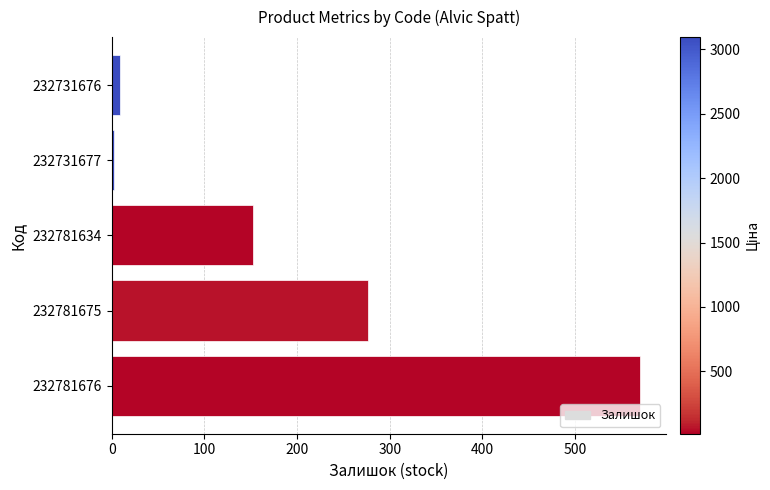

List the labels in order of value, smallest first.

232731677, 232731676, 232781634, 232781675, 232781676